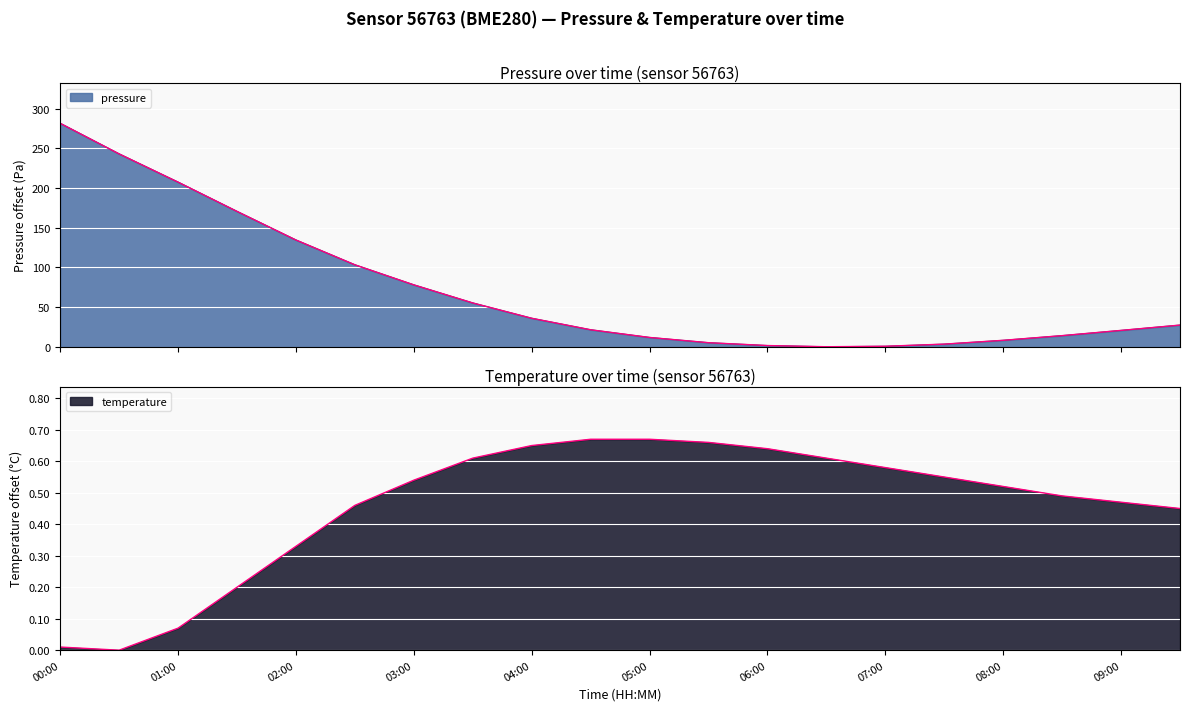

Which category has the lowest value across all series?

06:30